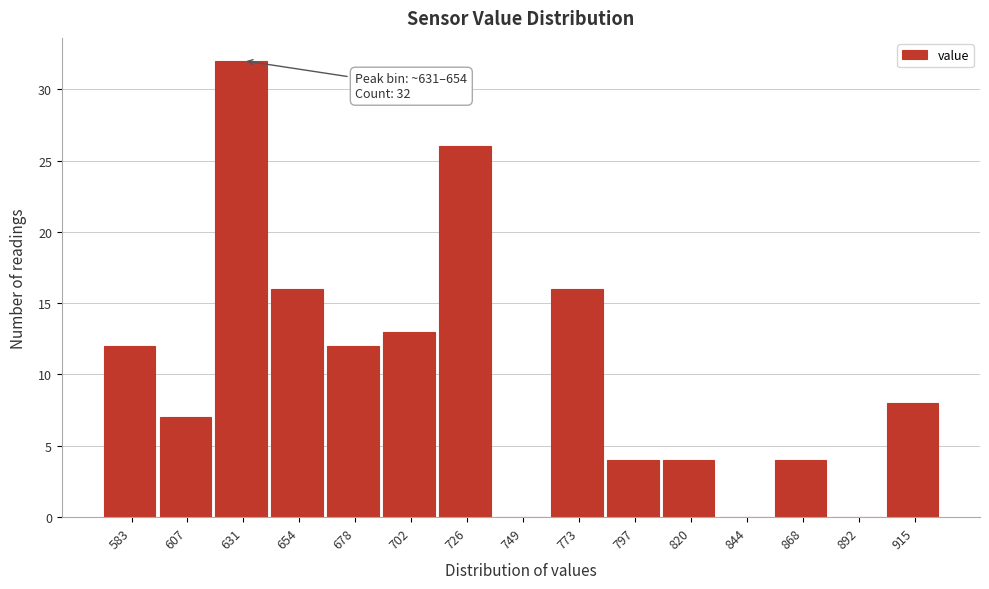

Reading left to right, extract all data points from this chart.

583=12	607=7	631=32	654=16	678=12	702=13	726=26	749=0	773=16	797=4	820=4	844=0	868=4	892=0	915=8